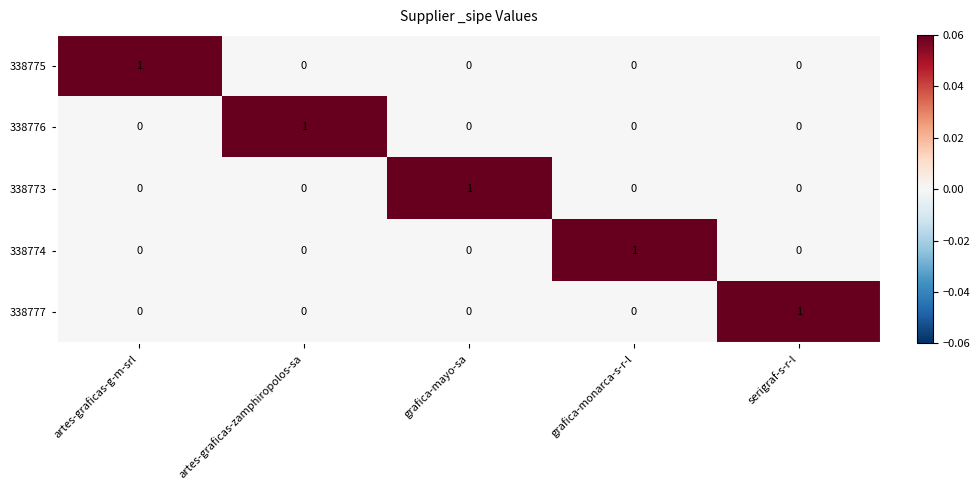

At how many categories does at least one series exceed 0?

5